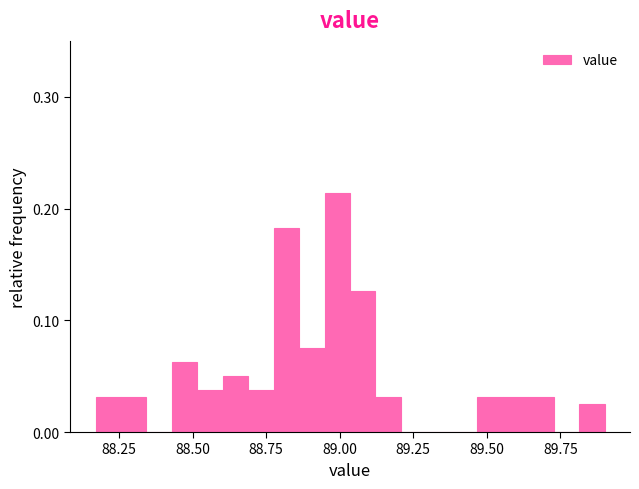

Around what value on the x-axis is the tallest bar? Give the approximate position of its centre, as read against the axis.

89.00